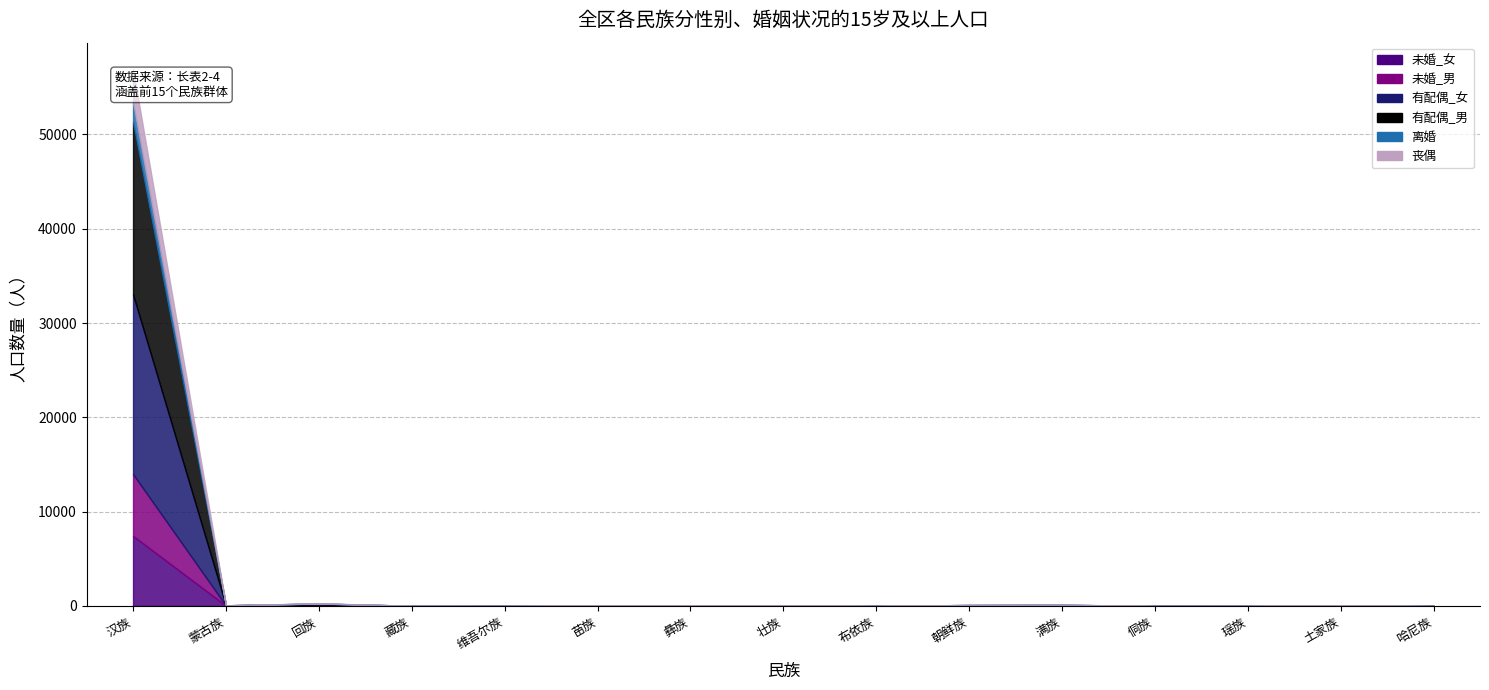

At which label is 未婚_女 closest to 3714?

回族